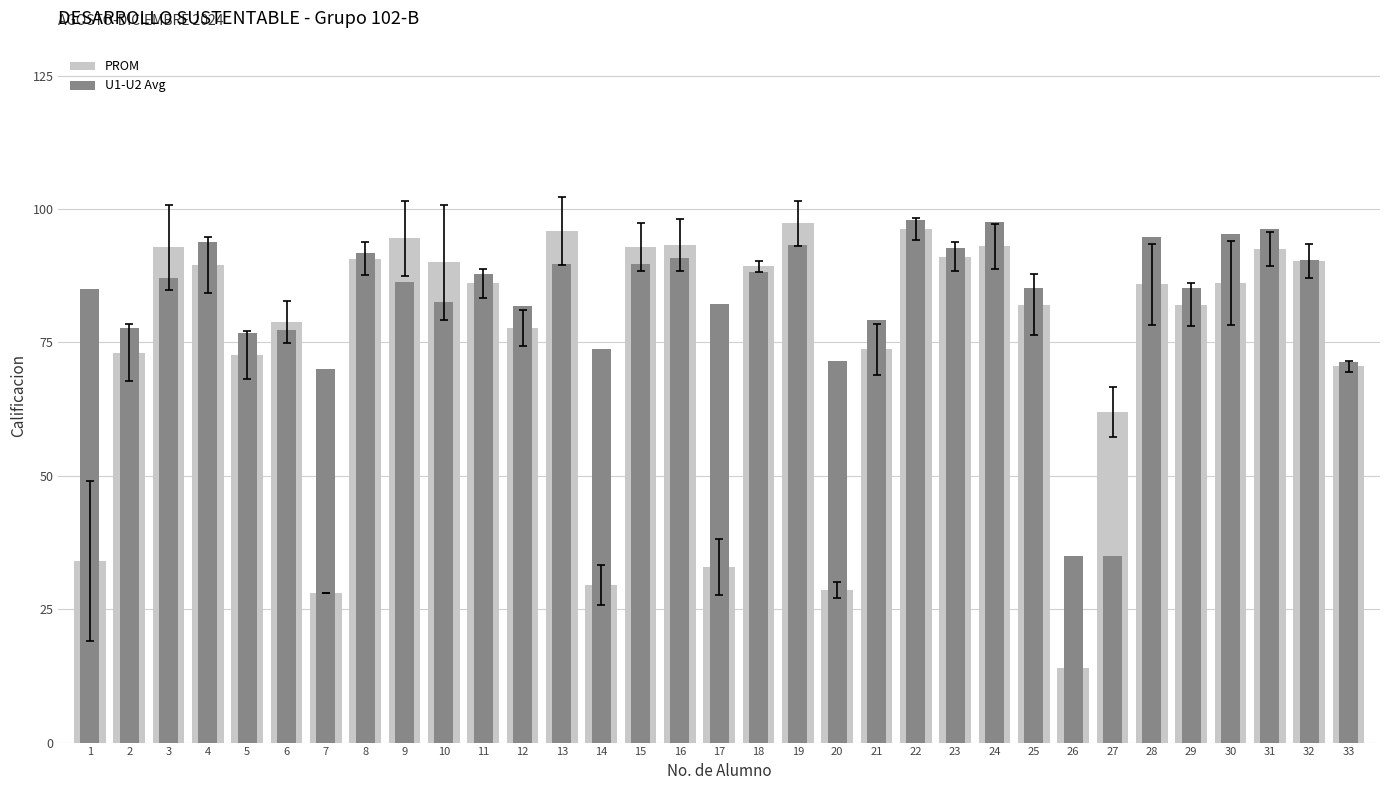

What is the lowest value of the PROM series?

14.0